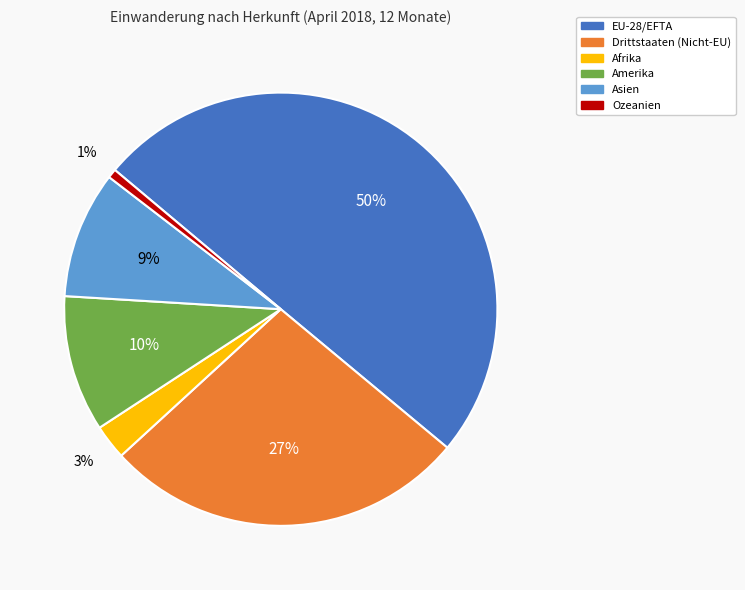

Is Amerika the majority of the pie?

No